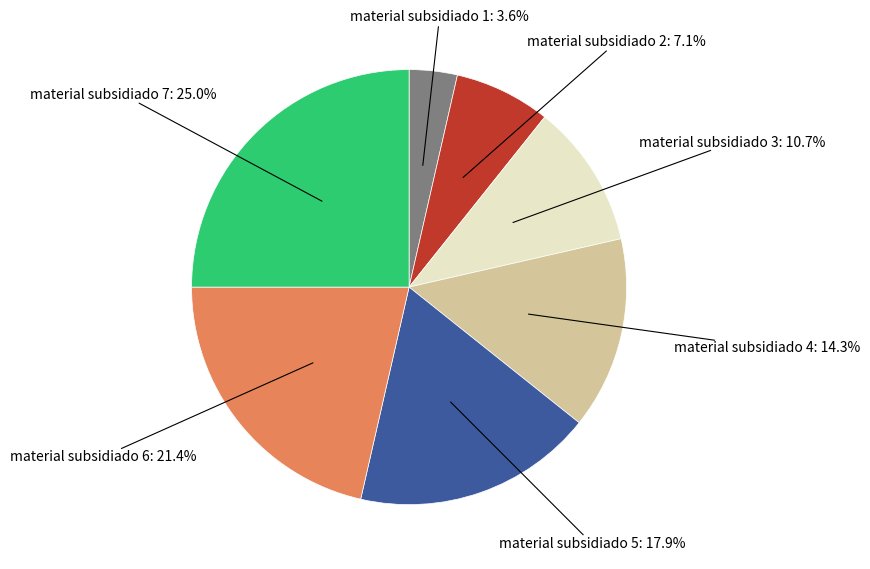

What percentage do material subsidiado 2 and material subsidiado 1 together represent?

10.7%